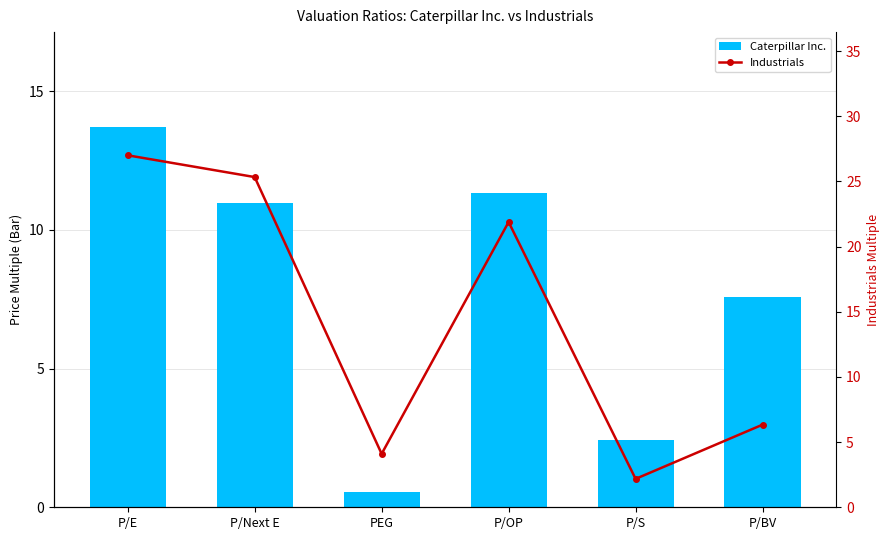

Read the Caterpillar Inc. value at P/Next E.

10.9